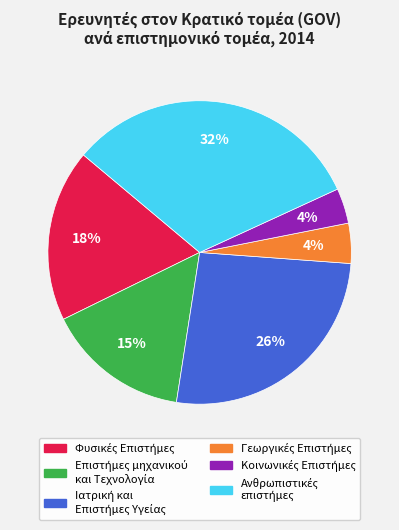

To the nearest percent, what is the average slice percentage?

17%